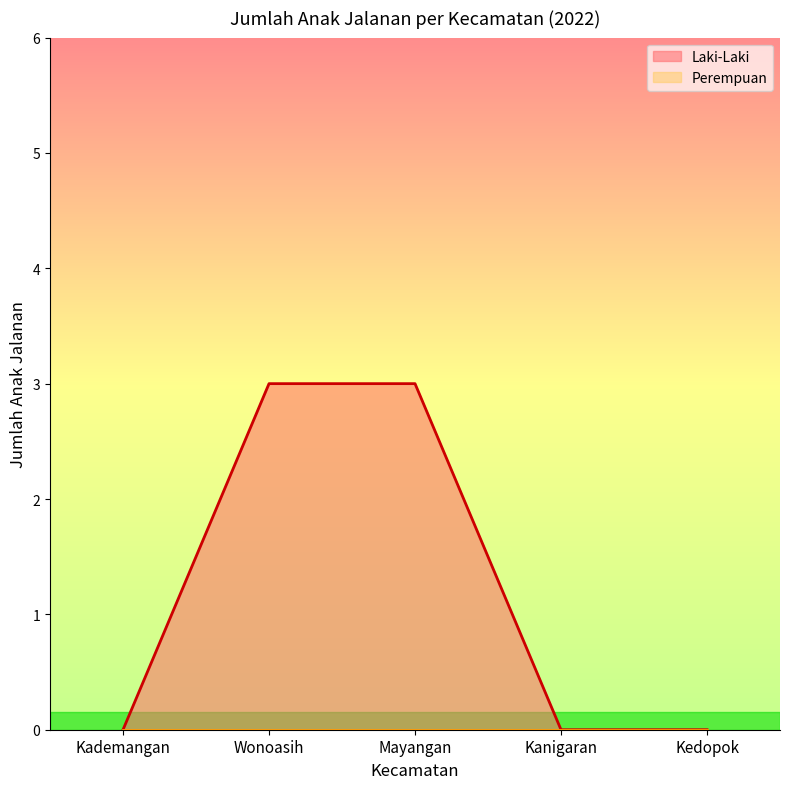

List the labels in order of value, smallest first.

Kademangan, Kanigaran, Kedopok, Wonoasih, Mayangan